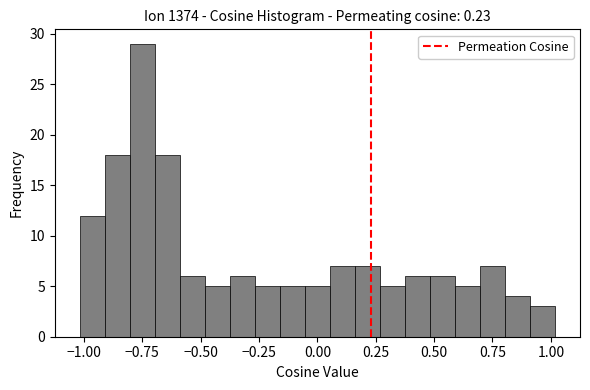

Read against the x-axis, roughly where is the centre of the tallest bar?

-0.75